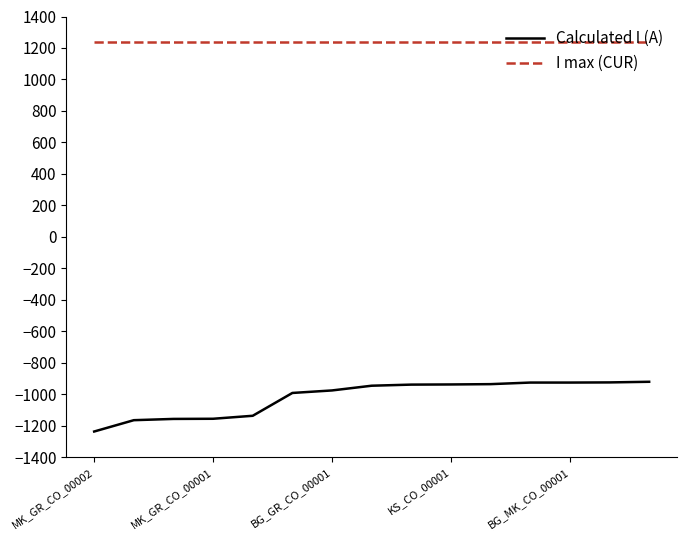

Which series has the largest total across all categories?

I max (CUR)